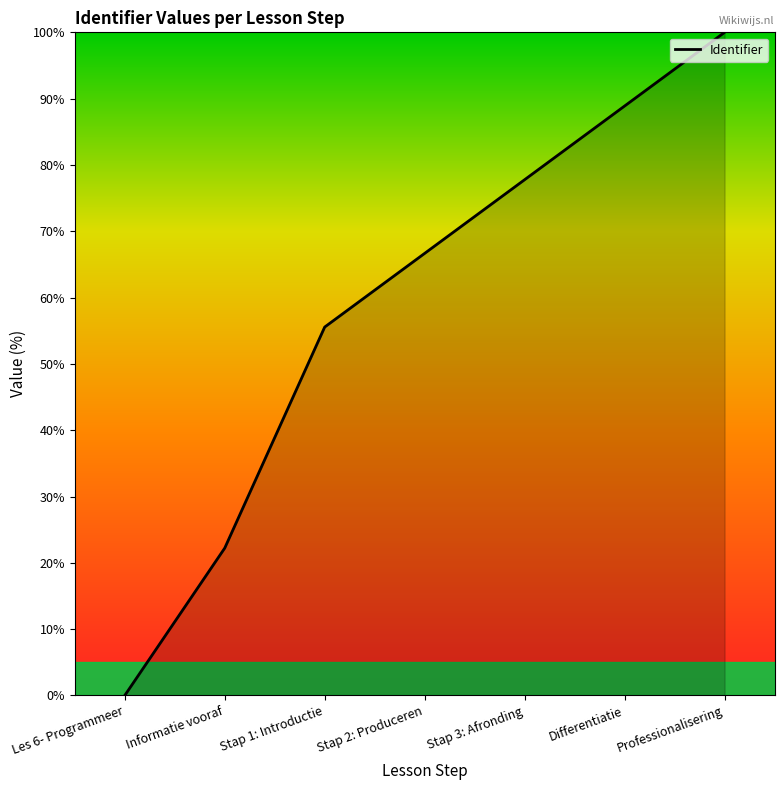

What position from the right is Differentiatie?

2